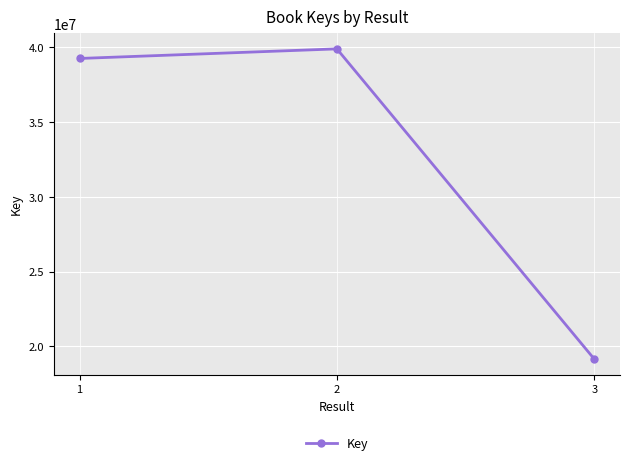

The value at 3 is 4710420. True or false?

False